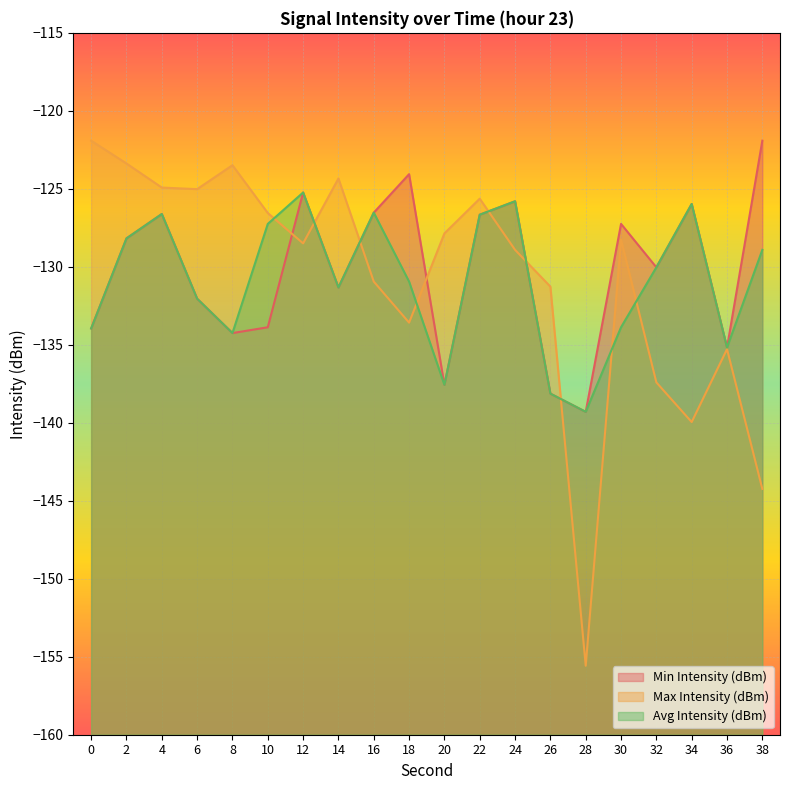

True or false: Max Intensity (dBm) has a value of -126.6 at 10.

True